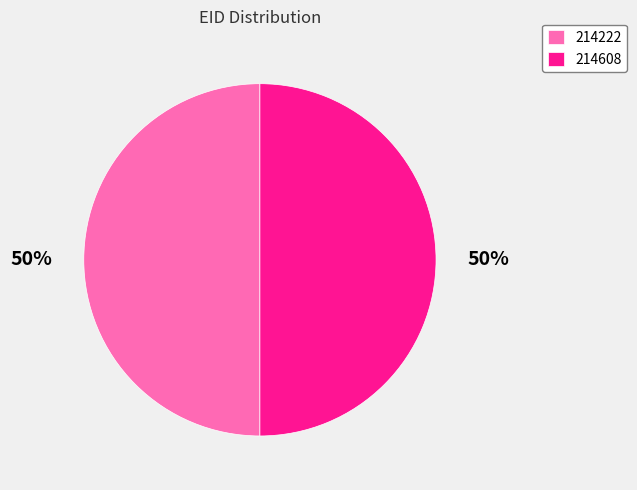

Combined, do 214608 and 214222 account for over 50%?

Yes